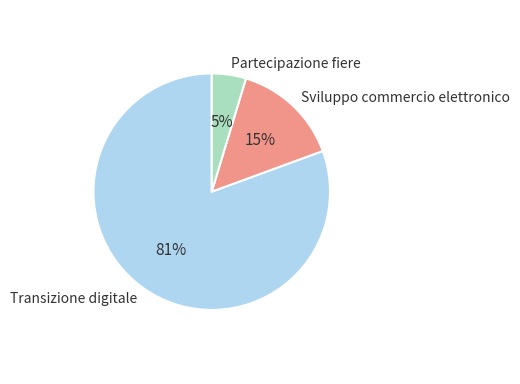

What is the ratio of the value at Partecipazione fiere to the value at Sviluppo commercio elettronico?

0.3